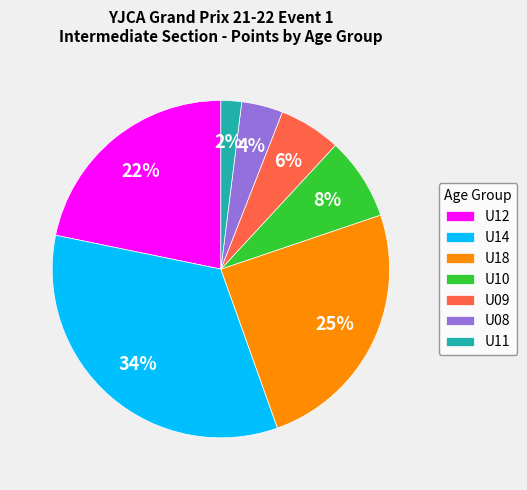

How many slices are in this pie chart?

7